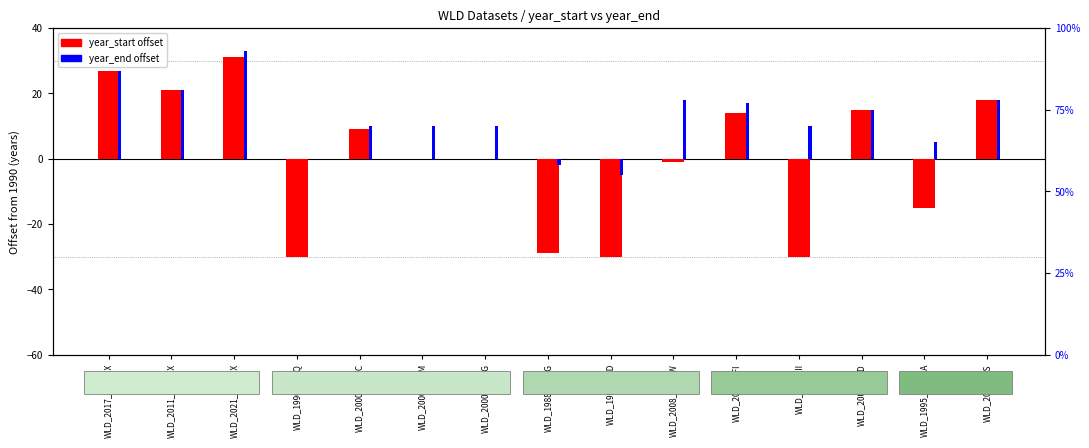

List the series in order of their peak value, lowest first.

year_start offset, year_end offset